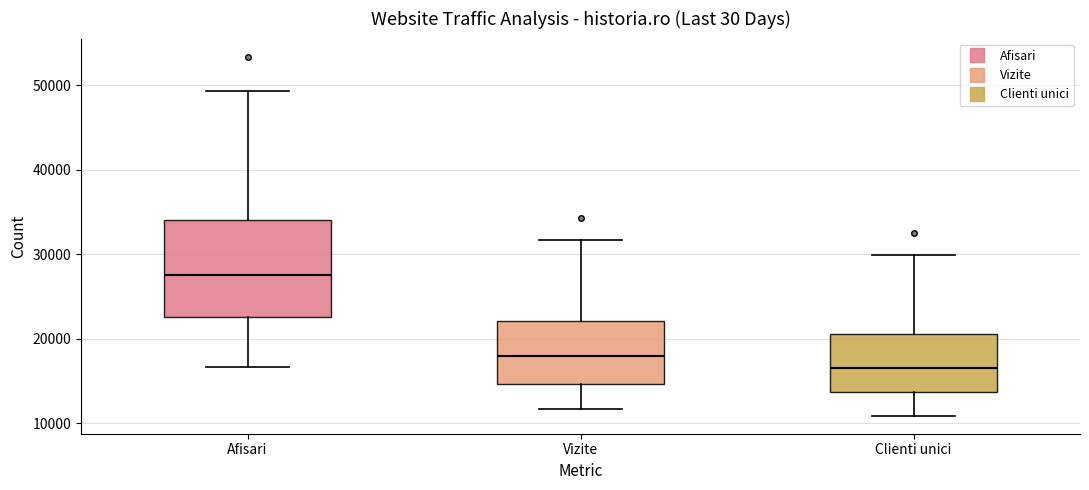

Reading left to right, transcribe this box plot: for each box, give where its median line is, the range the box spans, and where its two whiskers end, as read against the y-axis. The values are not printed on the chart, so give them approximately, as read against the axis.

Afisari: median 27000, box 23000 to 34000, whiskers 17000 to 49000
Vizite: median 18000, box 15000 to 22000, whiskers 12000 to 32000
Clienti unici: median 17000, box 14000 to 21000, whiskers 11000 to 30000